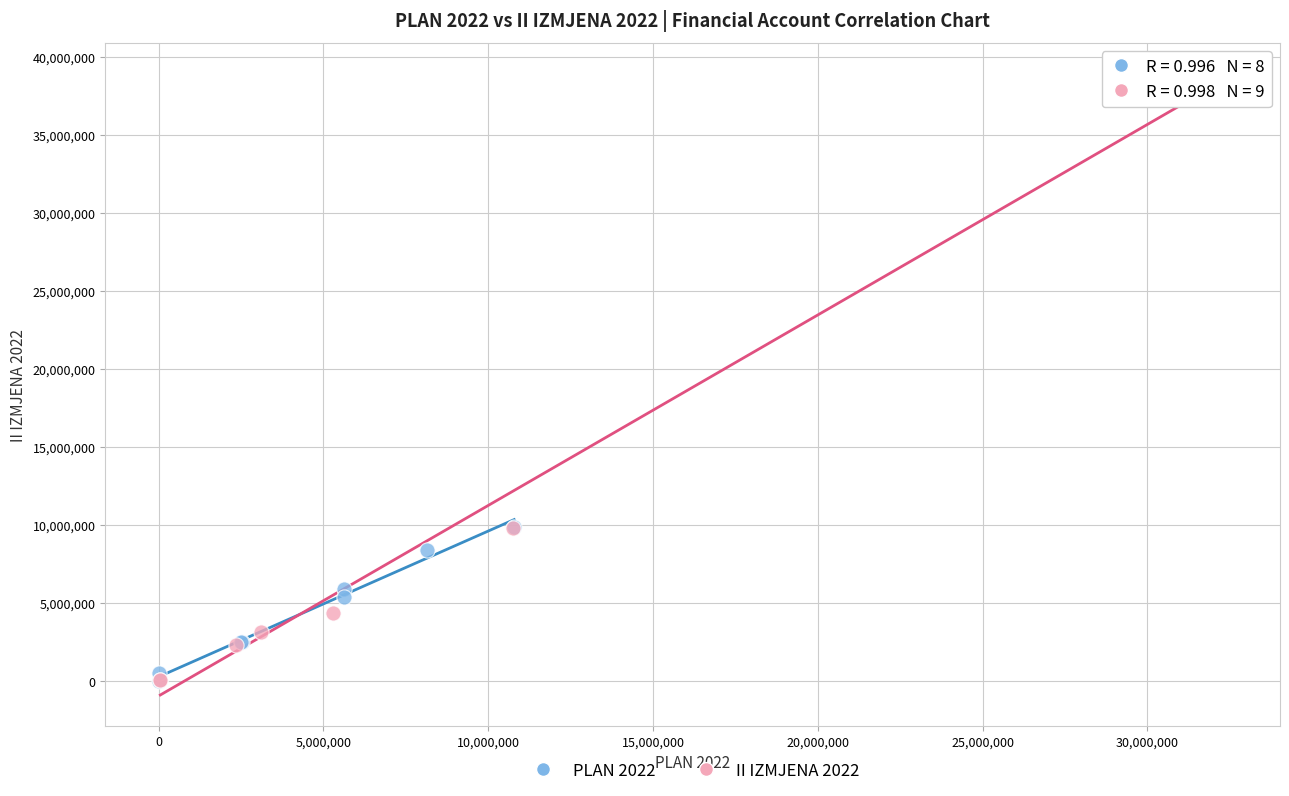

Which series has the largest Y range (max minus min)?

II IZMJENA 2022